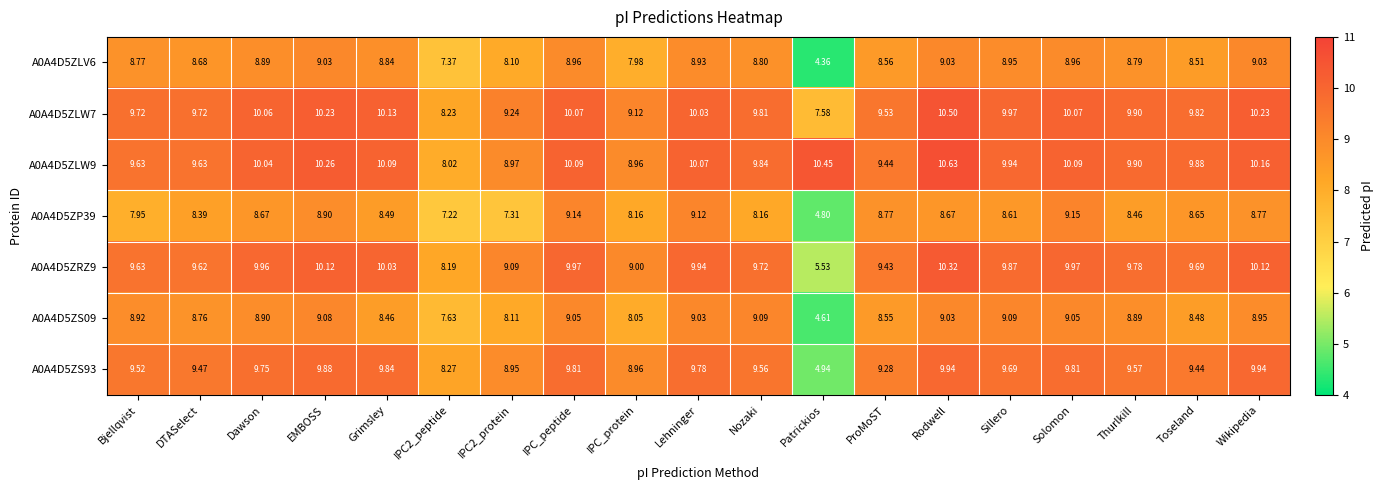

Where is A0A4D5ZLW7 nearest to the value 9?

IPC_protein